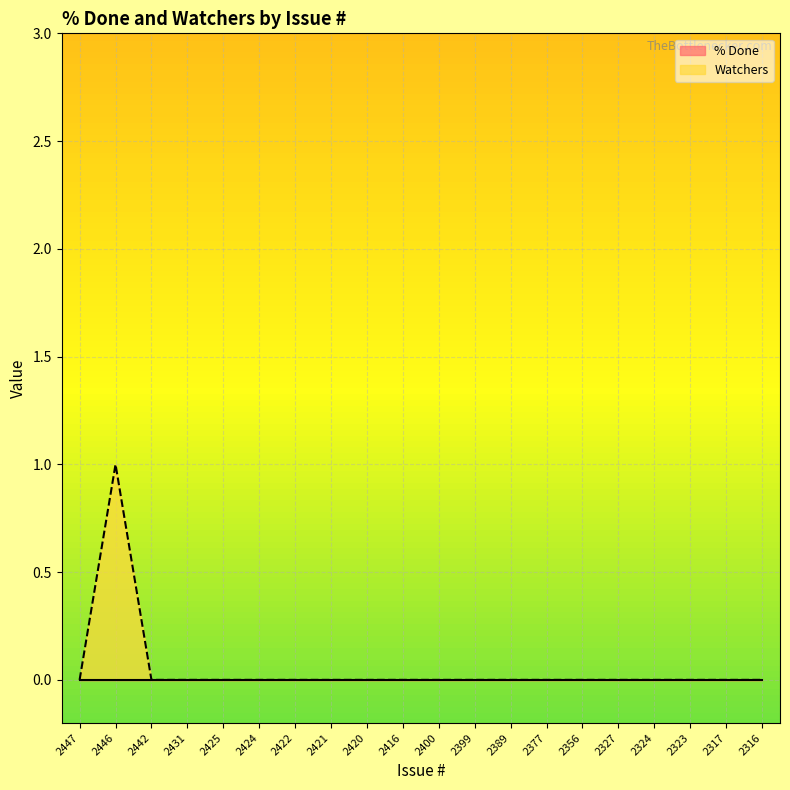

The chart shows a value of 0 at 2324. True or false?

True